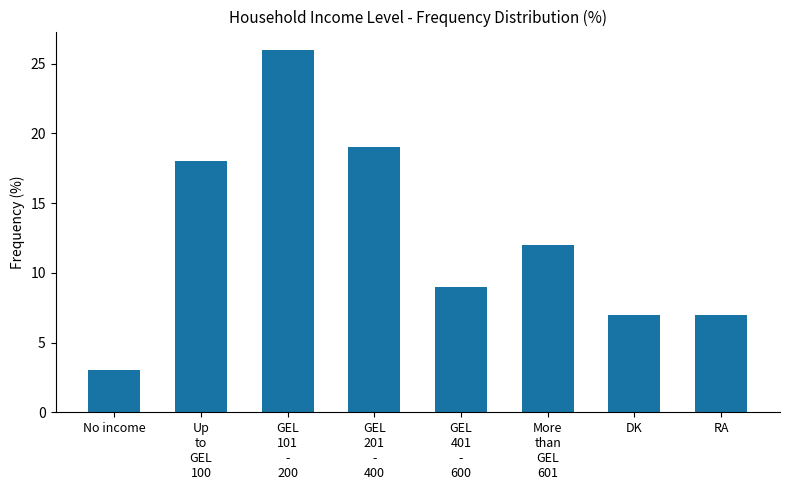

What is the label of the 2nd bar from the right?

DK